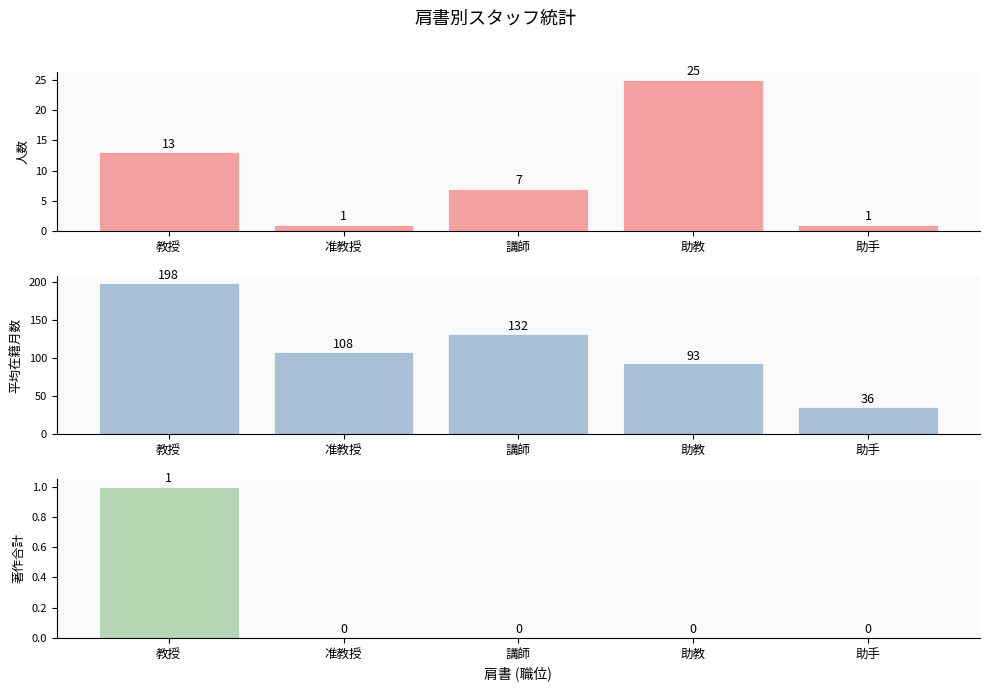

The 著作合計 (Total Works) series shows 1 at 助教. True or false?

False